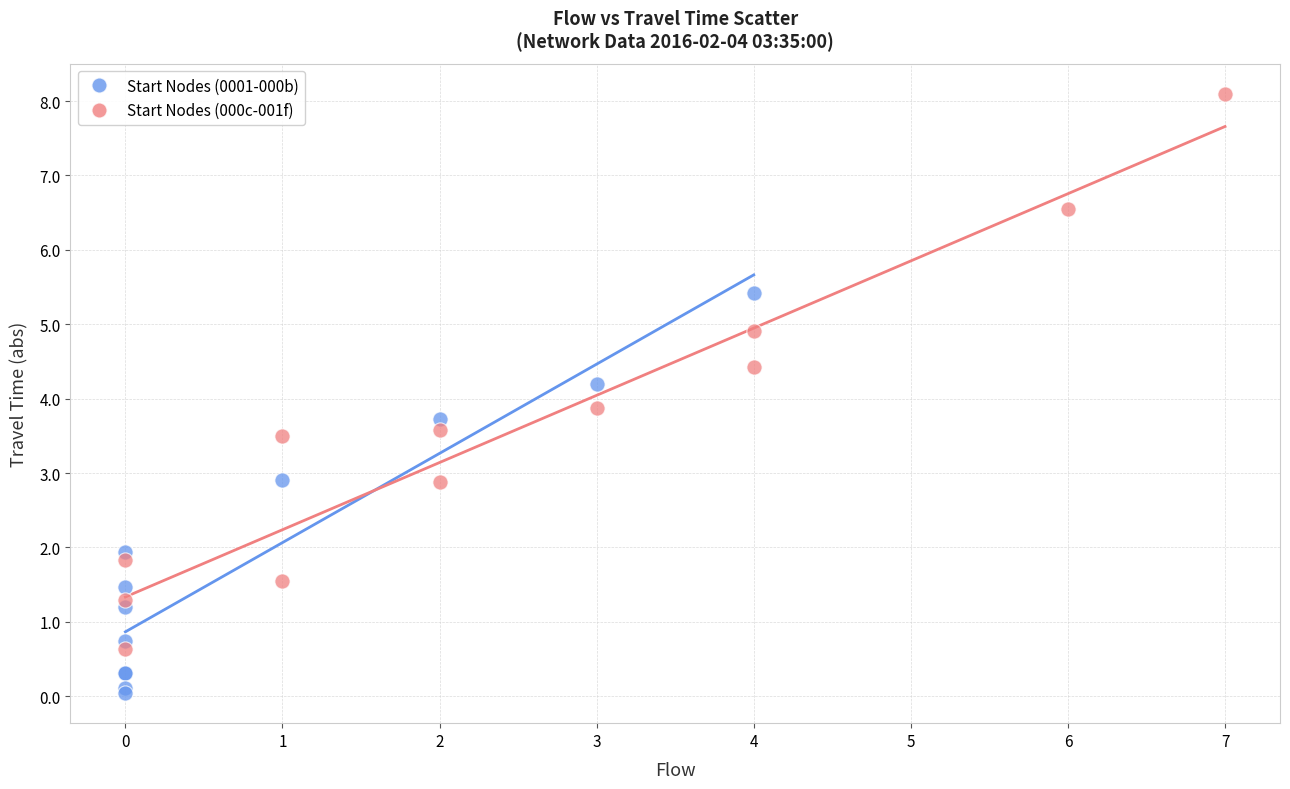

Which series reaches the maximum Y coordinate?

Start Nodes (000c-001f)